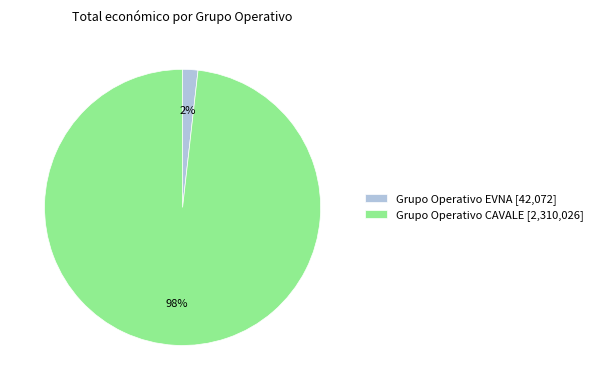

Is Grupo Operativo CAVALE the majority of the pie?

Yes